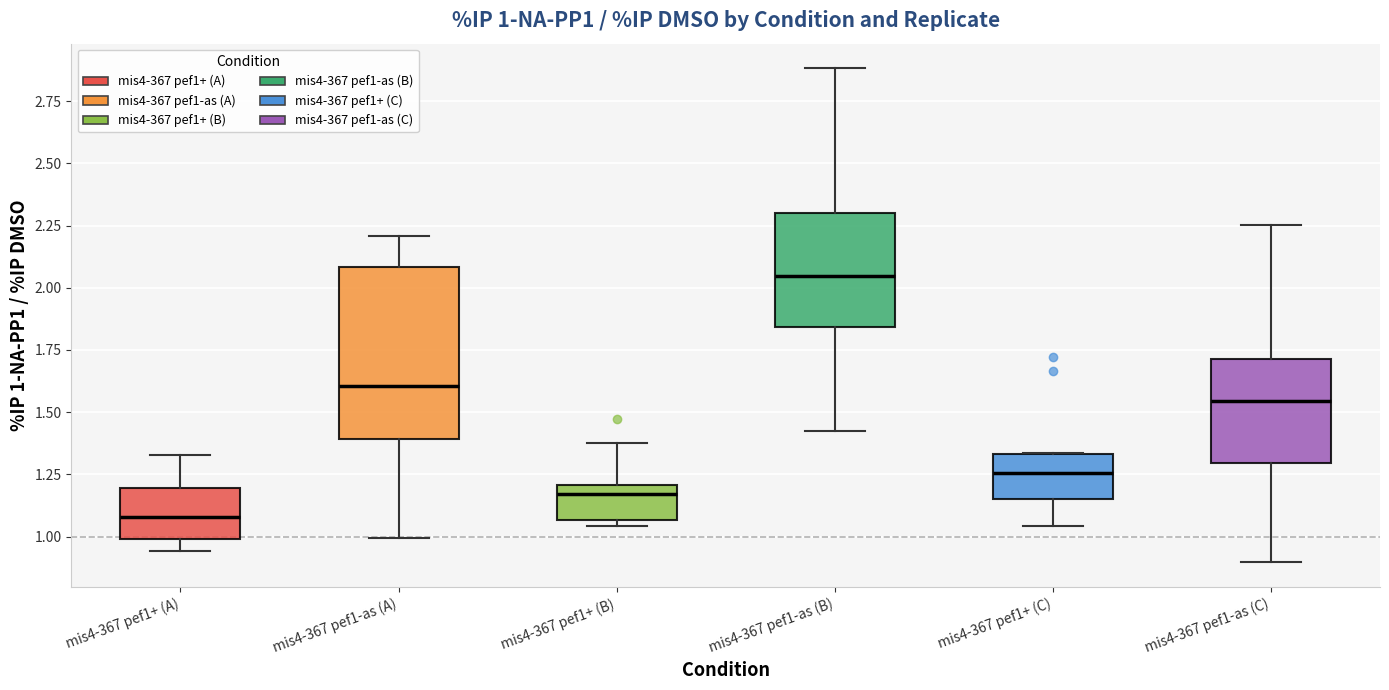

Which box is the tallest, from its lower edge to its upper edge?

mis4-367 pef1-as (A)